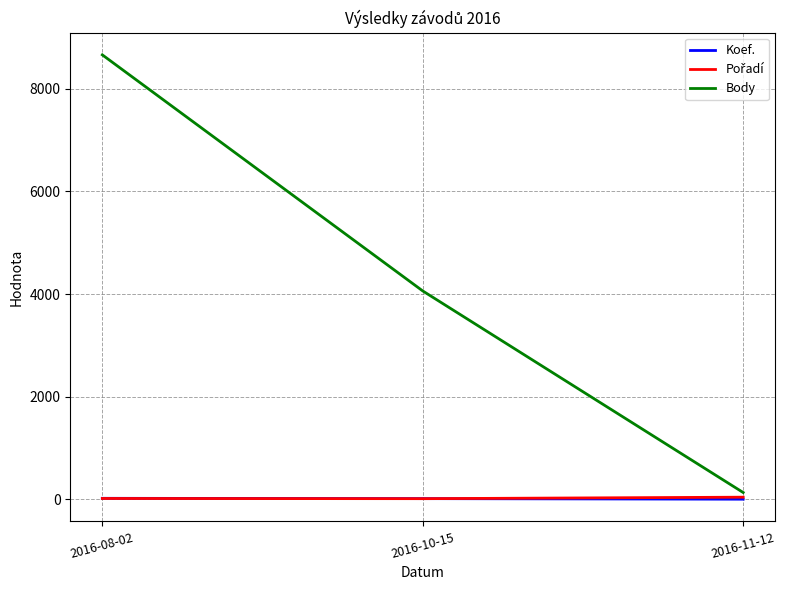

Which category has the highest value across all series?

2016-08-02